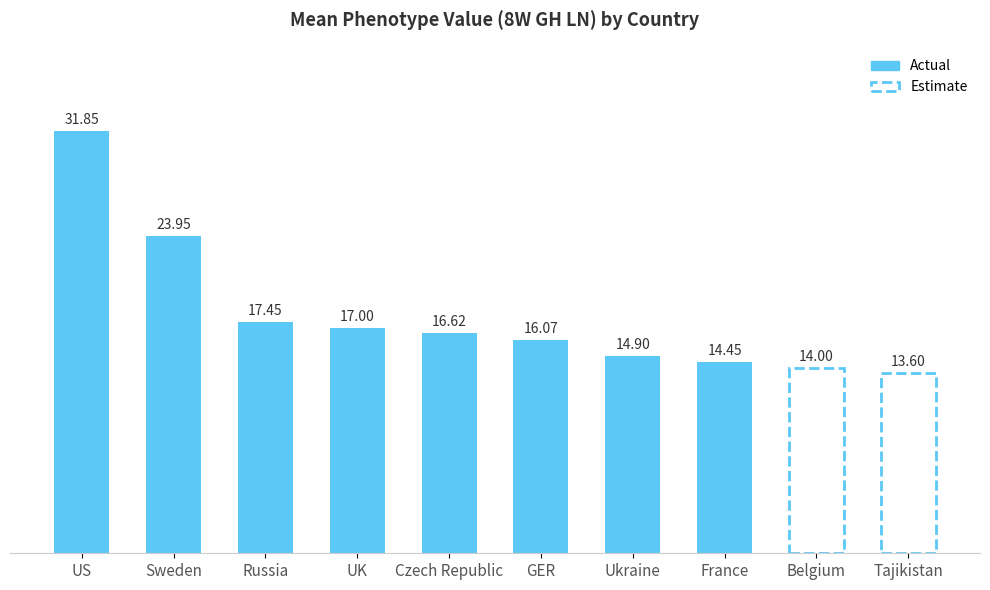

What is the average value?

19.0